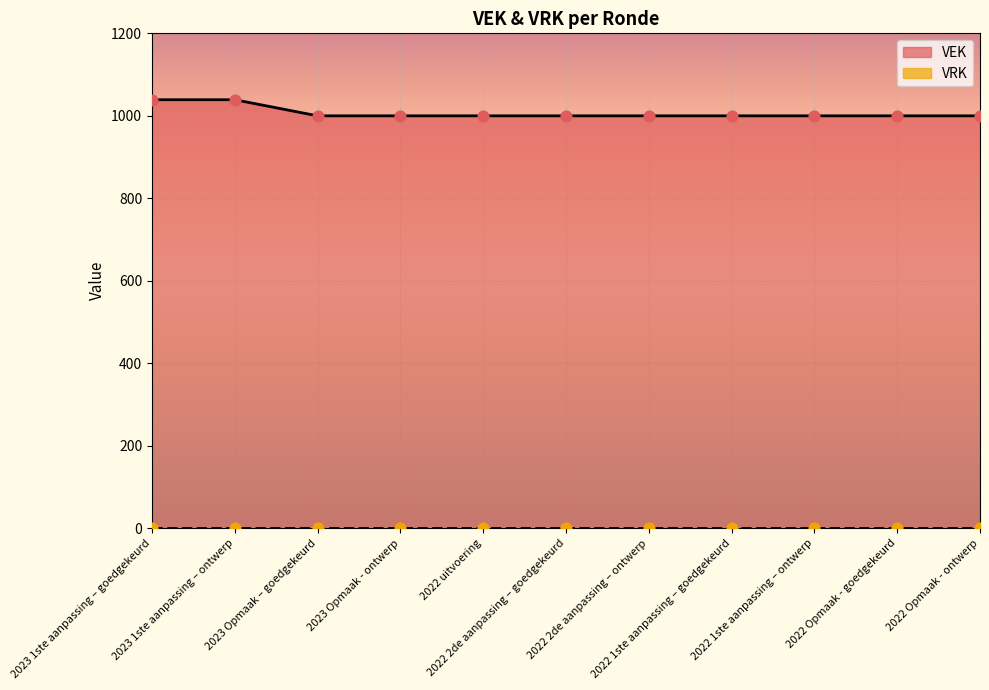

What is the ratio of the value at 2023 Opmaak – goedgekeurd to the value at 2023 1ste aanpassing – ontwerp?

1.0